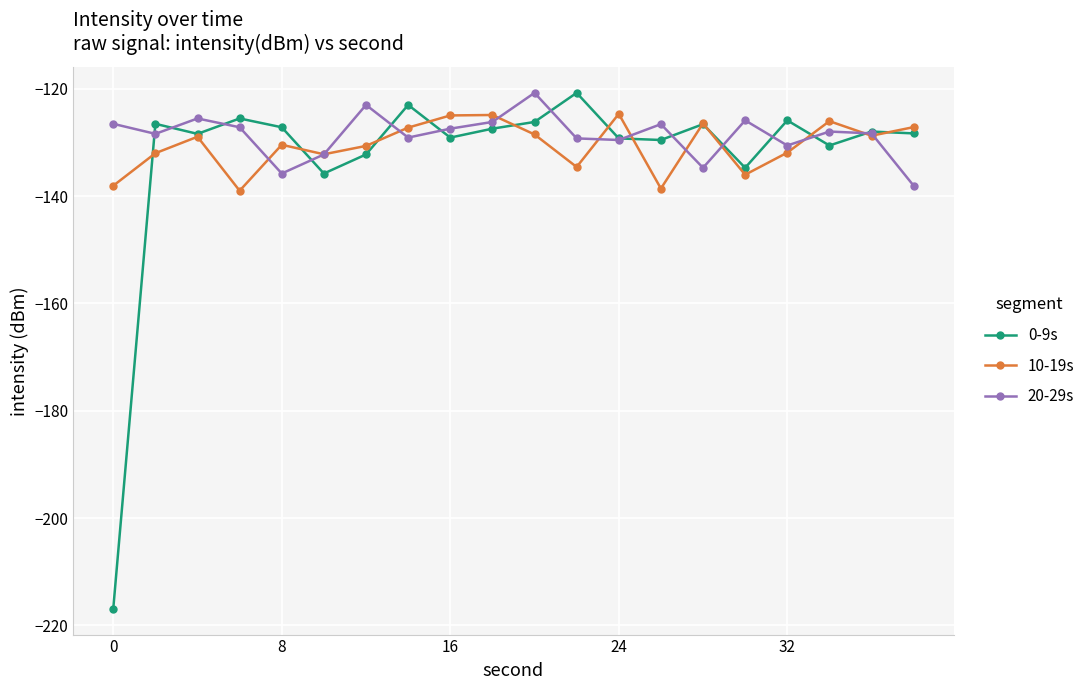

How many lines are shown in the chart?

3